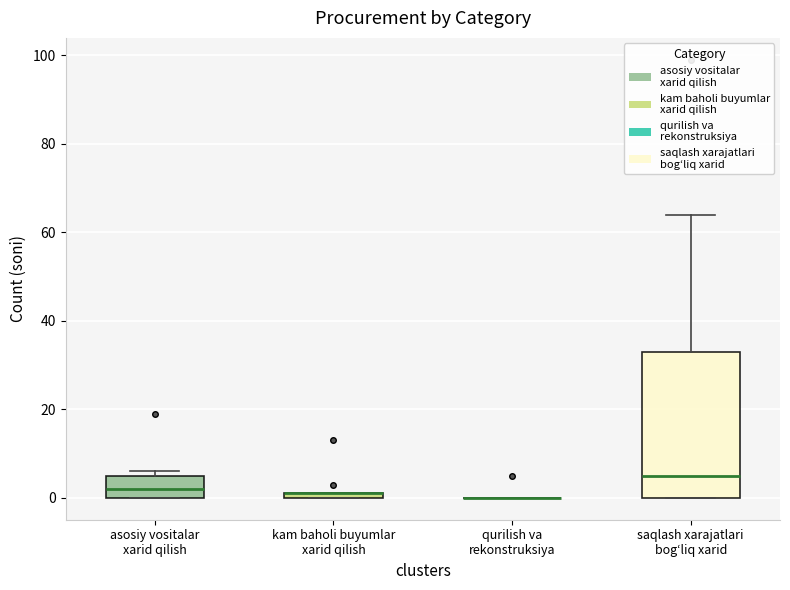

Where is the lower edge of the box for asosiy vositalar xarid qilish on the y-axis? The values are not printed on the chart, so give them approximately, as read against the axis.

0